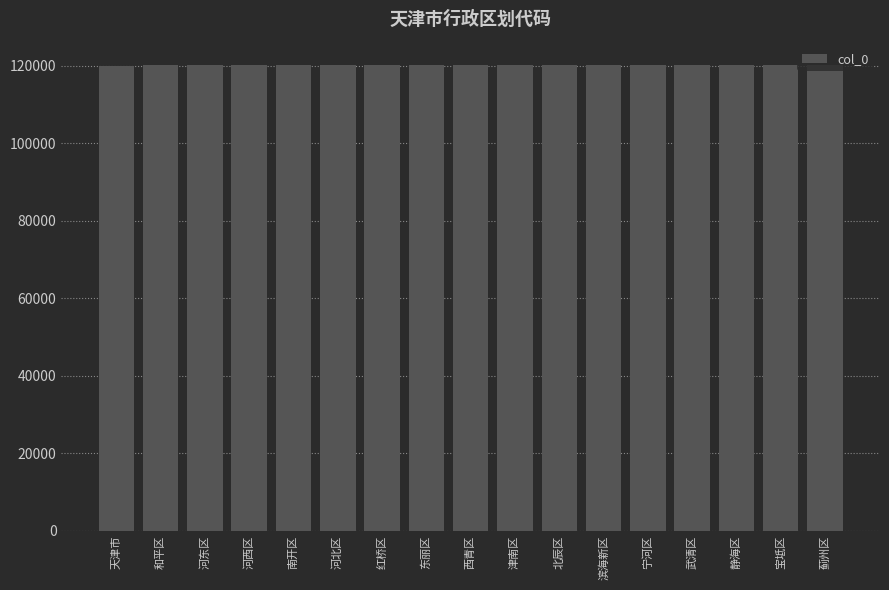

True or false: the data shows 120221 at 宁河区.

True